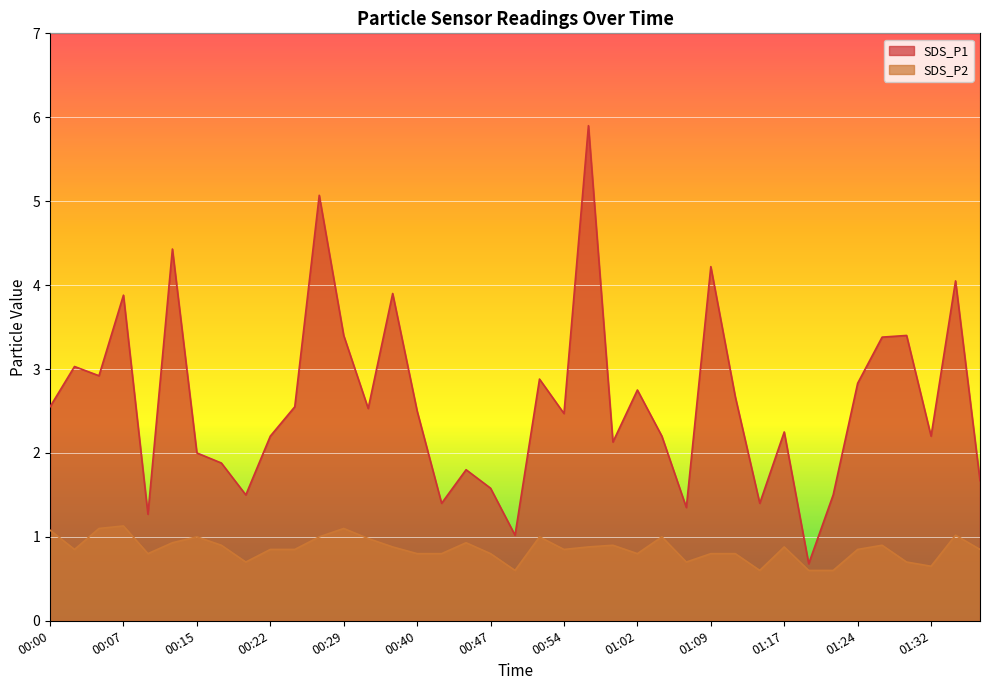

Which has a higher value, 00:42 or 01:27?

01:27